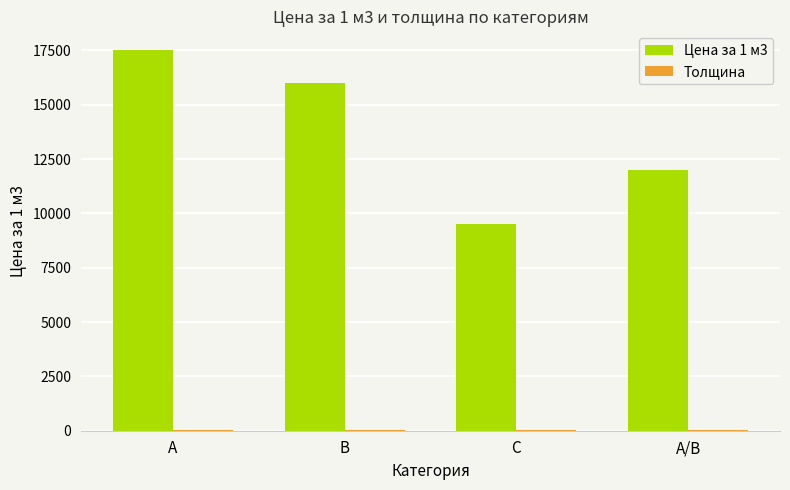

Which series has the largest range (max minus min)?

Цена за 1 м3